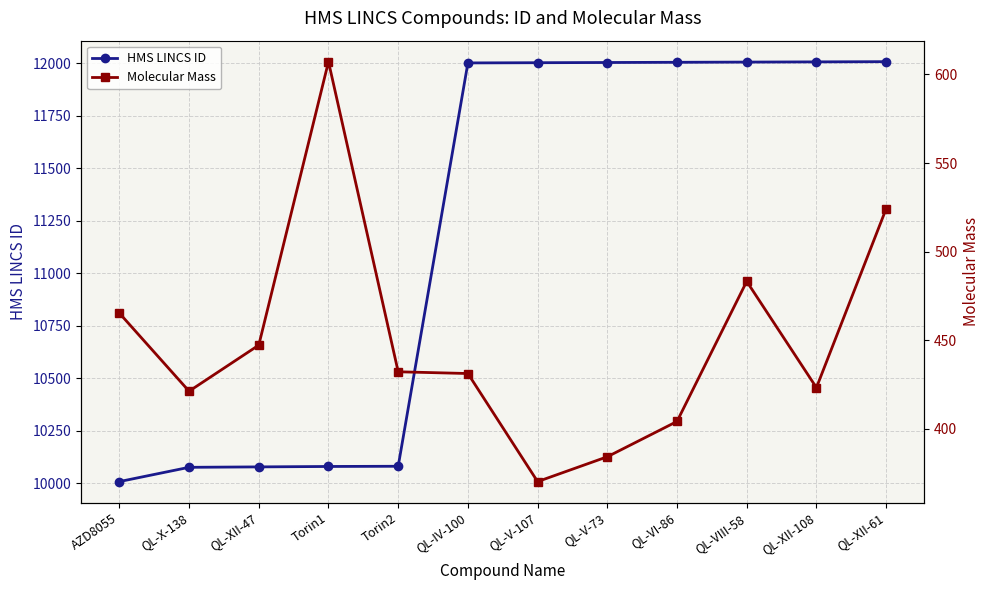

Is this an area chart (filled region under the line)?

No